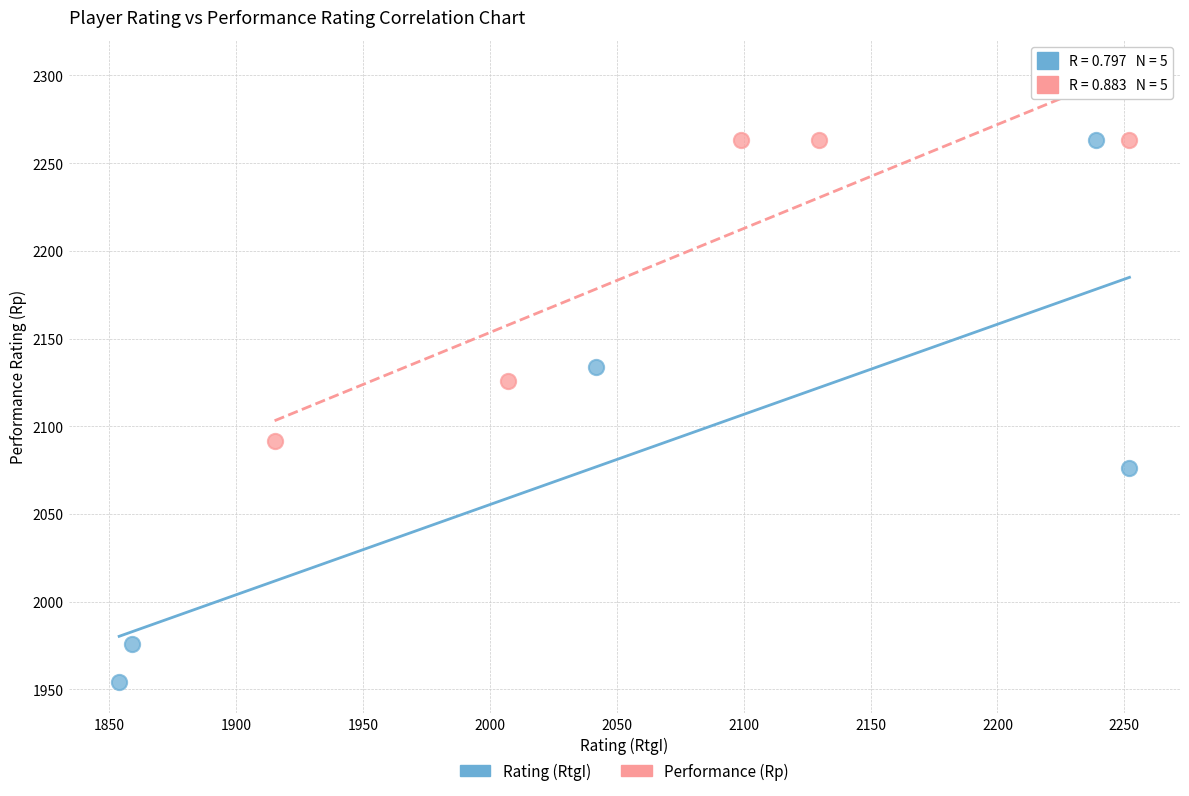

Which series reaches the minimum Y coordinate?

Rating (RtgI)